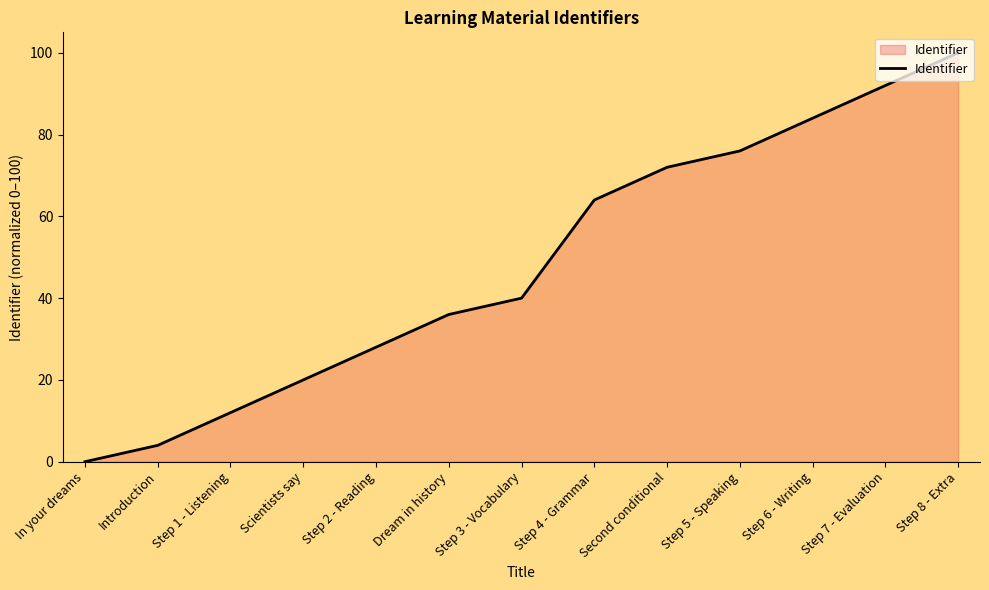

Approximately how many times larger is the value at Step 4 - Grammar compared to Step 3 - Vocabulary?

1.6